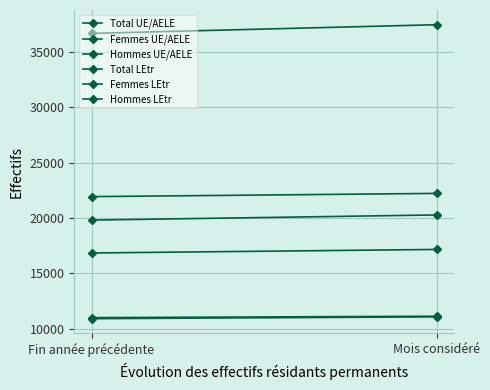

Rank the series at Mois considéré from highest to lowest value.

Total UE/AELE, Total LEtr, Hommes UE/AELE, Femmes UE/AELE, Femmes LEtr, Hommes LEtr